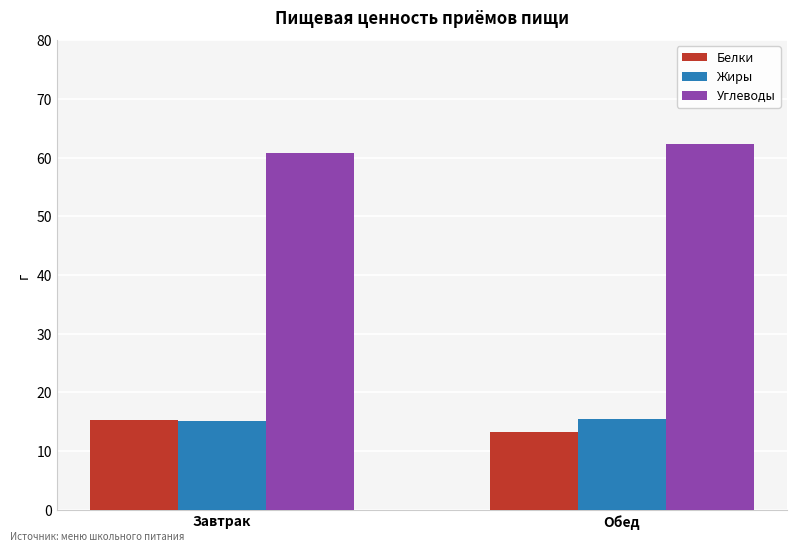

The value of Углеводы at Завтрак is 104.9. True or false?

False